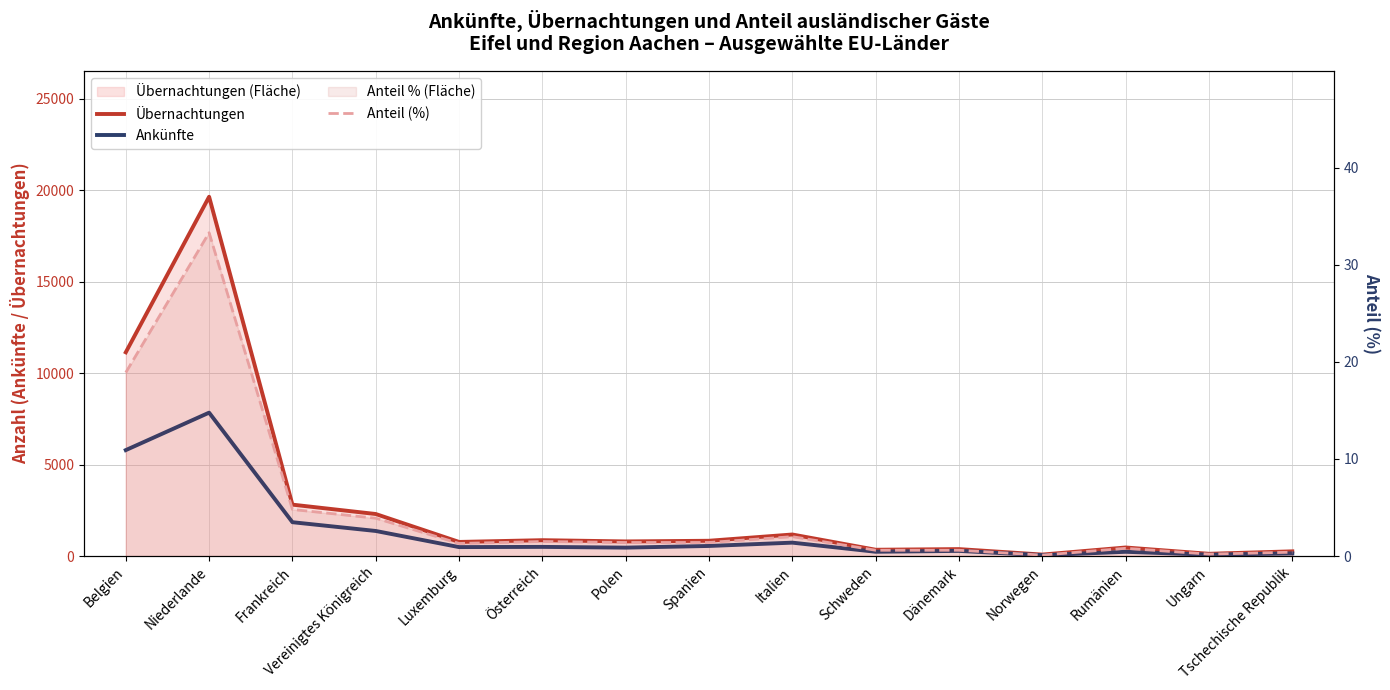

The Übernachtungen series shows 11136.0 at Belgien. True or false?

True